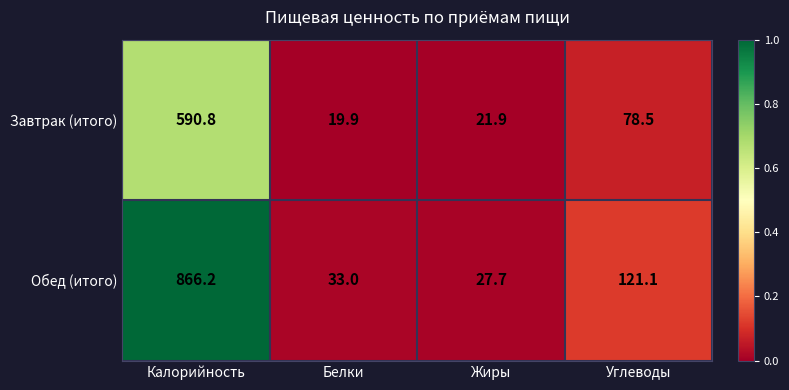

What is the minimum value for Завтрак (итого)?

19.9